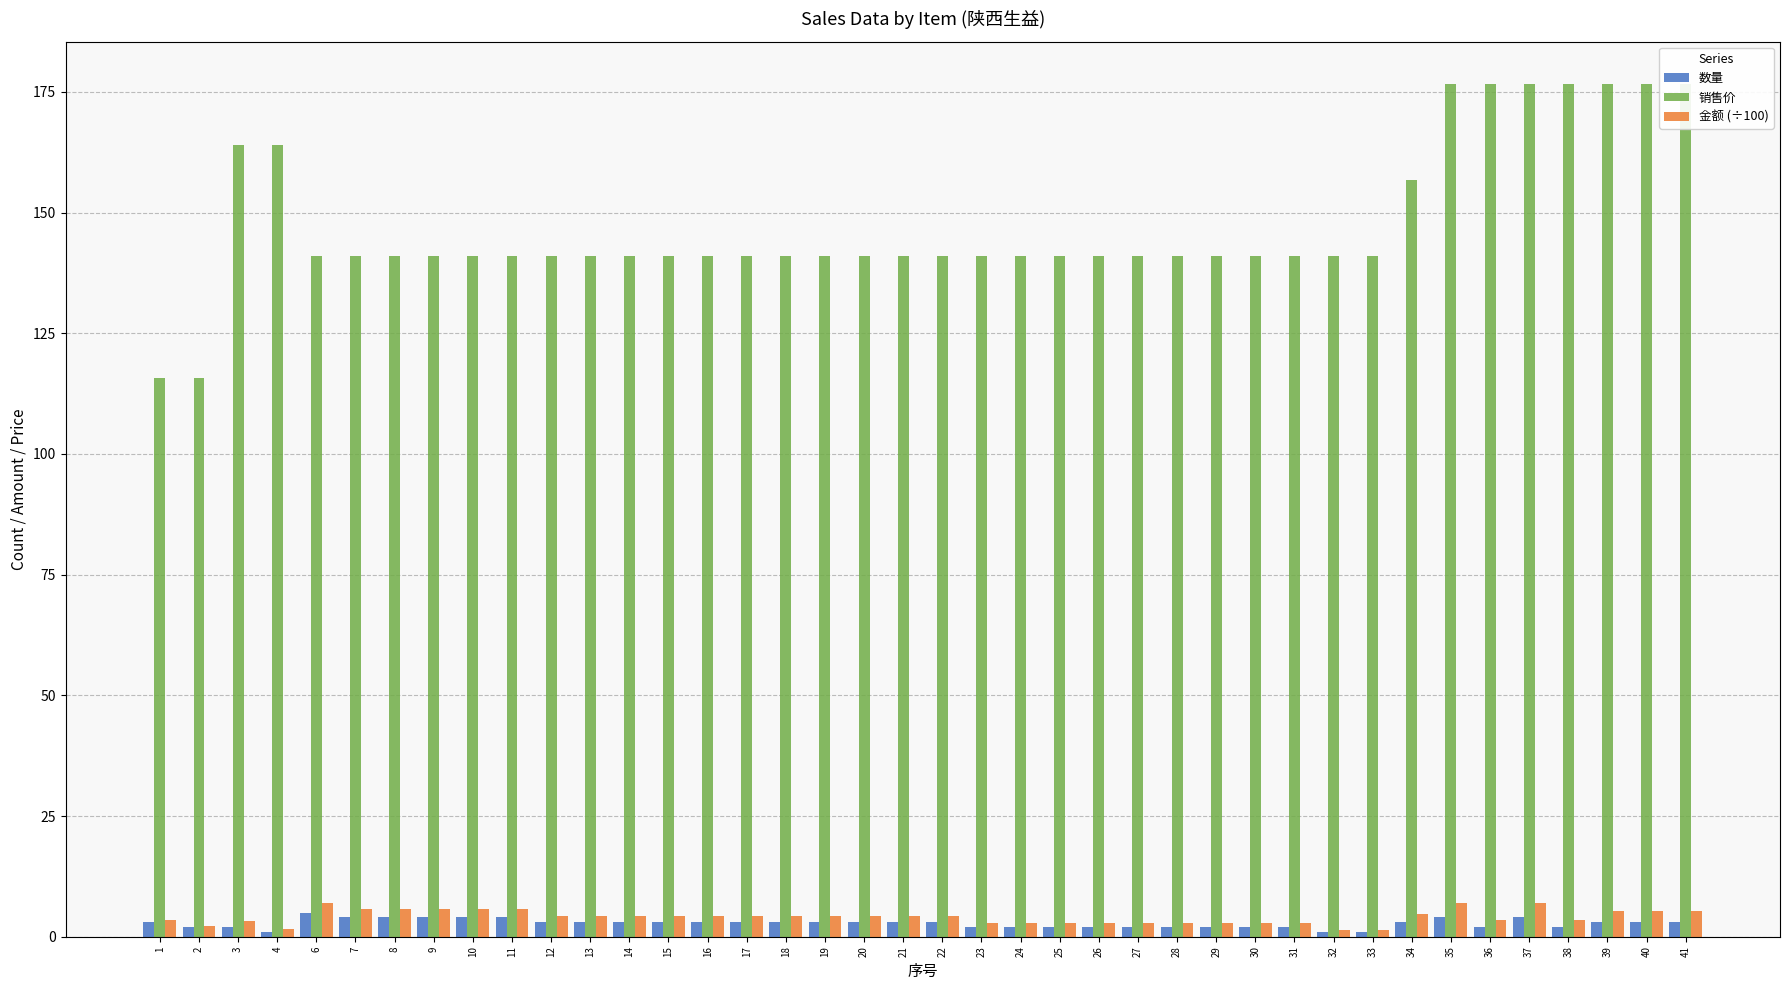

Reading left to right, extract all data points from this chart.

数量: 1=3.0	2=2.0	3=2.0	4=1.0	6=5.0	7=4.0	8=4.0	9=4.0	10=4.0	11=4.0	12=3.0	13=3.0	14=3.0	15=3.0	16=3.0	17=3.0	18=3.0	19=3.0	20=3.0	21=3.0	22=3.0	23=2.0	24=2.0	25=2.0	26=2.0	27=2.0	28=2.0	29=2.0	30=2.0	31=2.0	32=1.0	33=1.0	34=3.0	35=4.0	36=2.0	37=4.0	38=2.0	39=3.0	40=3.0	41=3.0
销售价: 1=115.7	2=115.7	3=164.1	4=164.1	6=141.0	7=141.0	8=141.0	9=141.0	10=141.0	11=141.0	12=141.0	13=141.0	14=141.0	15=141.0	16=141.0	17=141.0	18=141.0	19=141.0	20=141.0	21=141.0	22=141.0	23=141.0	24=141.0	25=141.0	26=141.0	27=141.0	28=141.0	29=141.0	30=141.0	31=141.0	32=141.0	33=141.0	34=156.7	35=176.6	36=176.6	37=176.6	38=176.6	39=176.6	40=176.6	41=176.6
金额 (÷100): 1=3.5	2=2.3	3=3.3	4=1.6	6=7.1	7=5.6	8=5.6	9=5.6	10=5.6	11=5.6	12=4.2	13=4.2	14=4.2	15=4.2	16=4.2	17=4.2	18=4.2	19=4.2	20=4.2	21=4.2	22=4.2	23=2.8	24=2.8	25=2.8	26=2.8	27=2.8	28=2.8	29=2.8	30=2.8	31=2.8	32=1.4	33=1.4	34=4.7	35=7.1	36=3.5	37=7.1	38=3.5	39=5.3	40=5.3	41=5.3